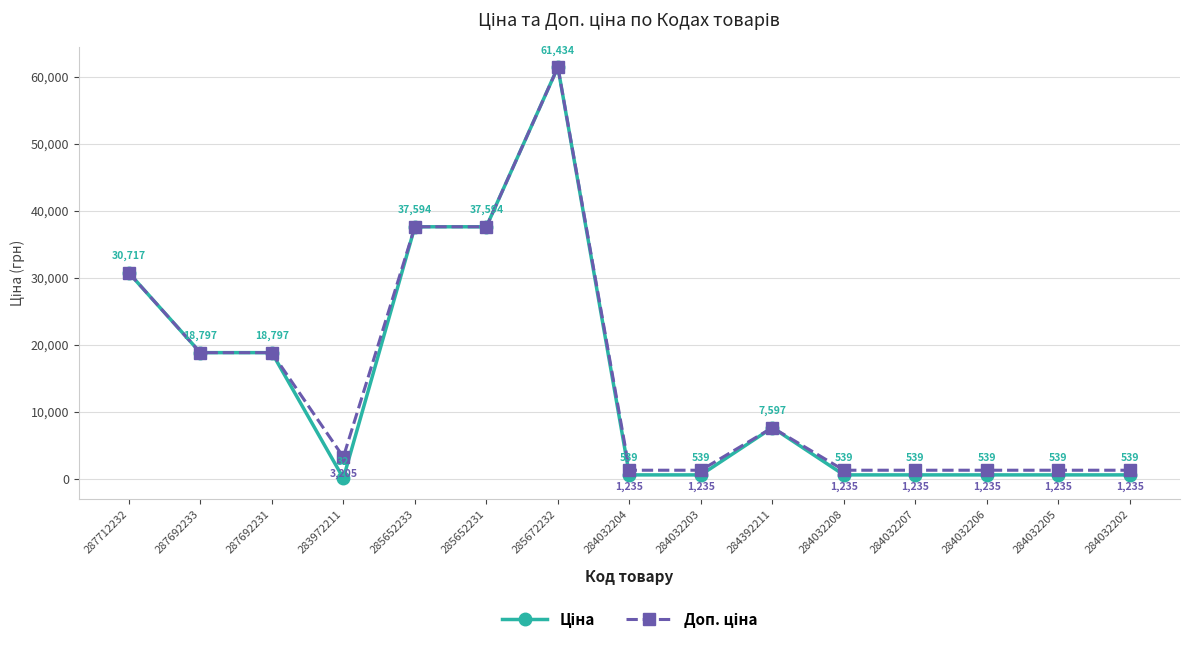

Does the chart display data point markers on the line(s)?

Yes